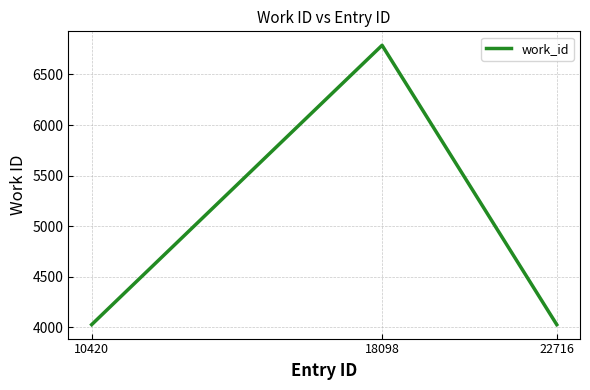

What is the change in value from 18098 to 22716?

-2765